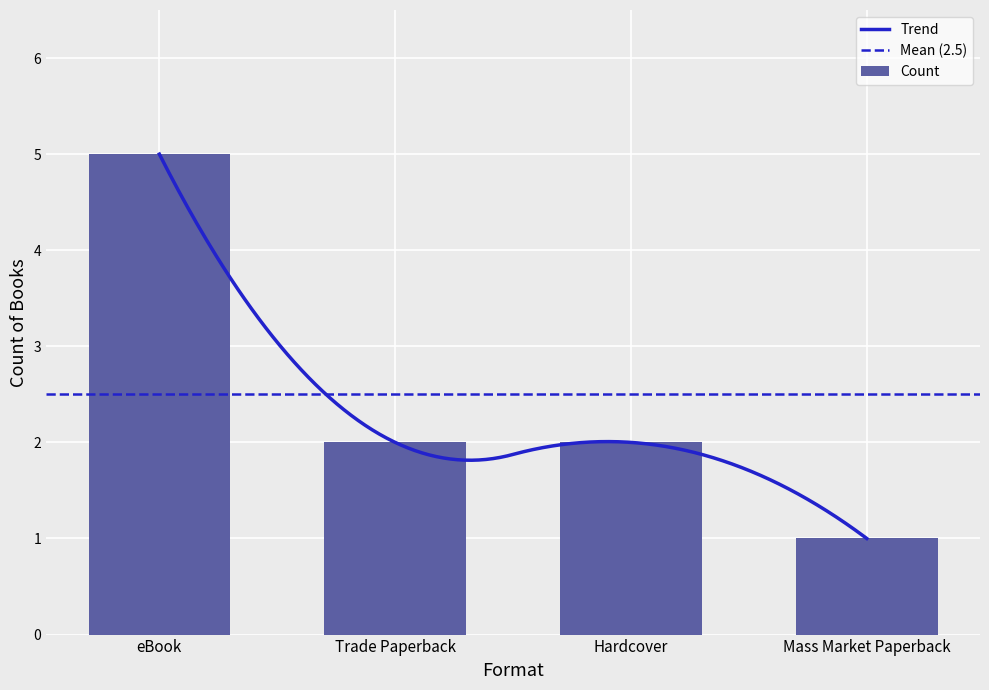

The value at Hardcover is 2. True or false?

True